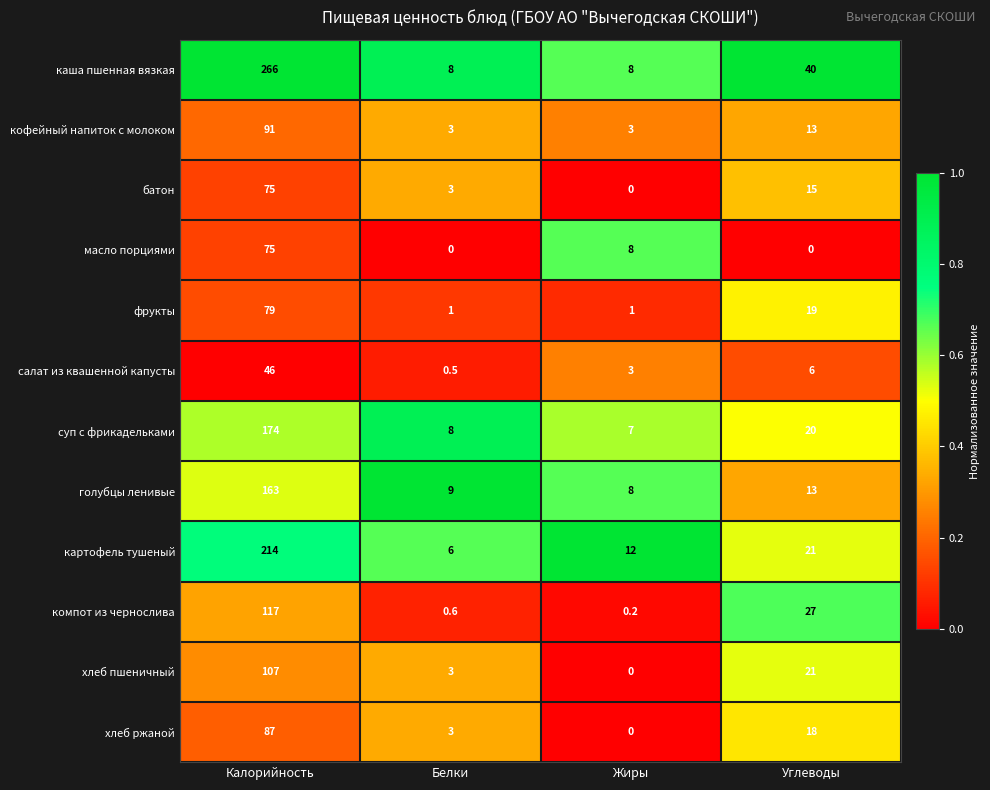

What is the sum of all хлеб пшеничный values?

131.0